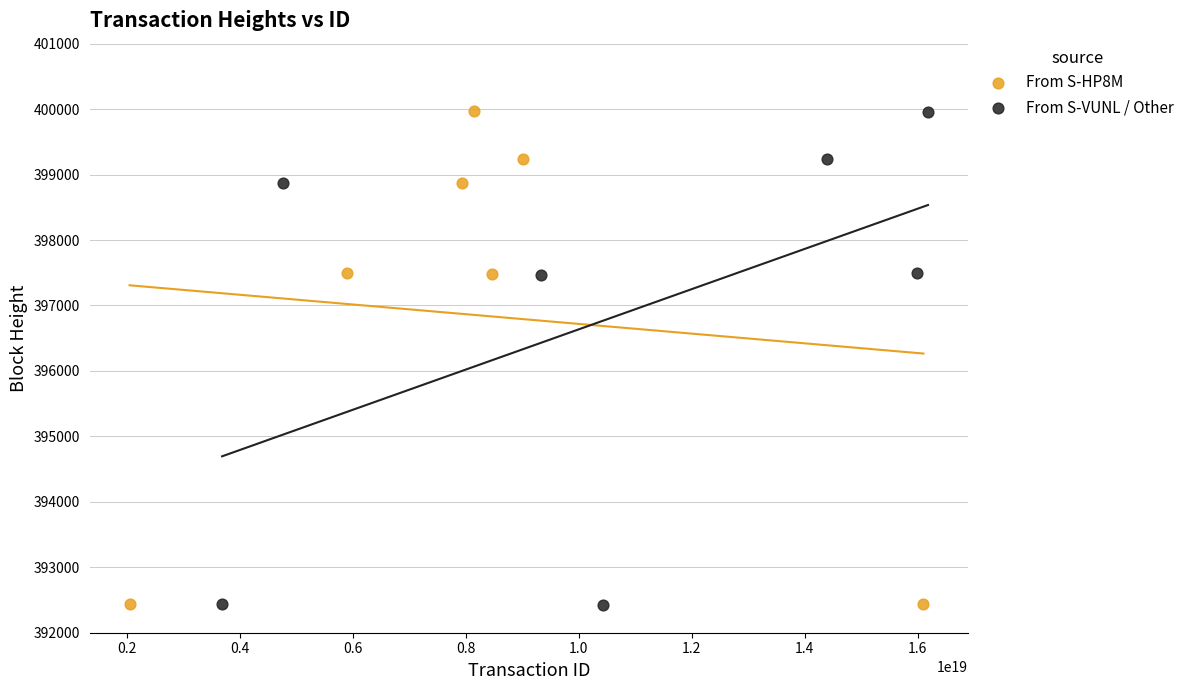

What are all the series names shown in the legend?

From S-HP8M, From S-VUNL / Other